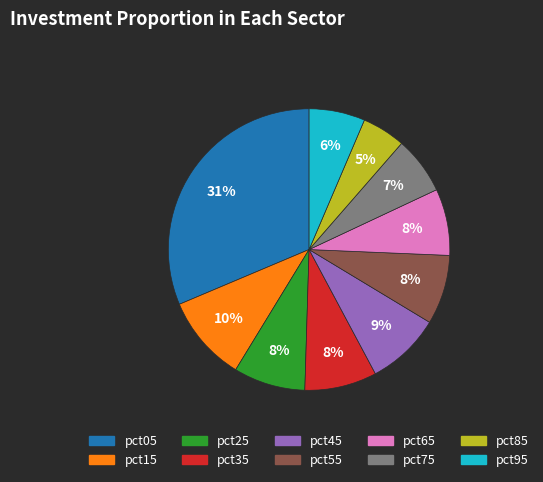

Is it true that pct35 is 21% of the pie?

False